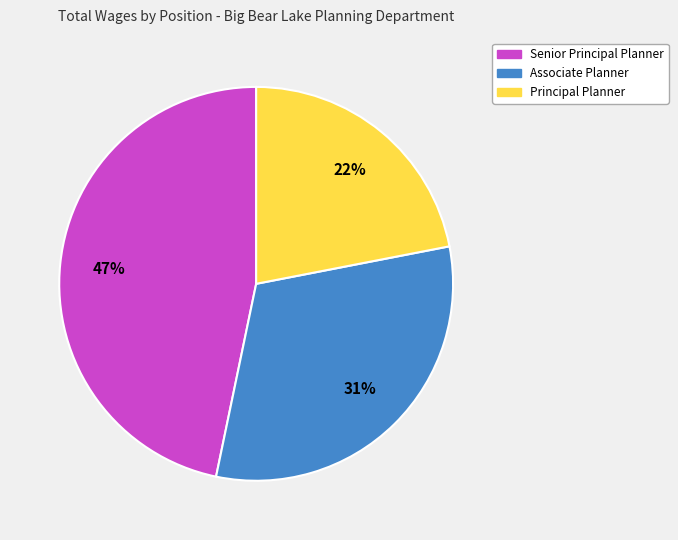

What percentage is the Principal Planner slice, to the nearest percent?

22%